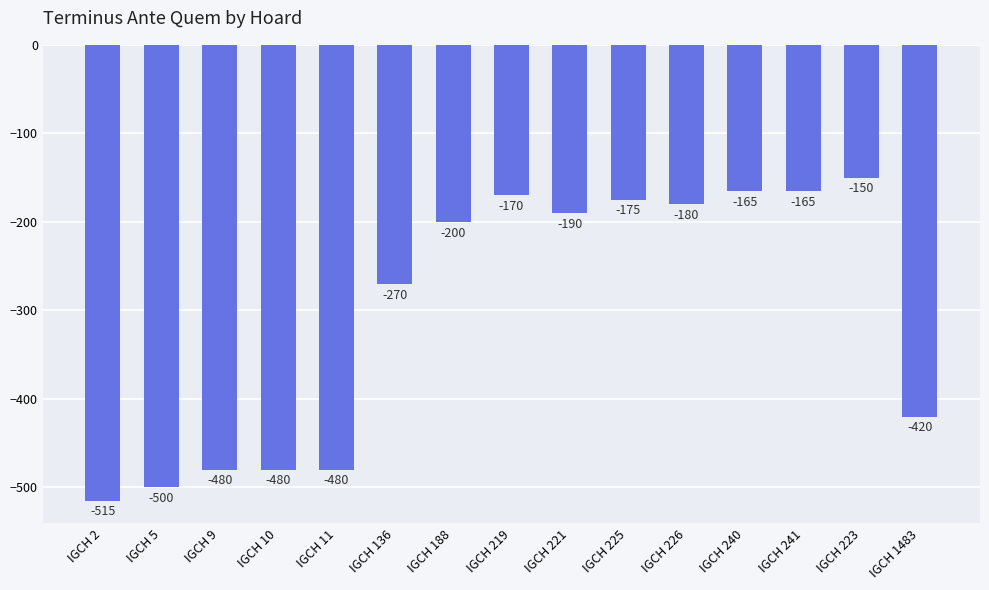

How many data points are less than -200?

7